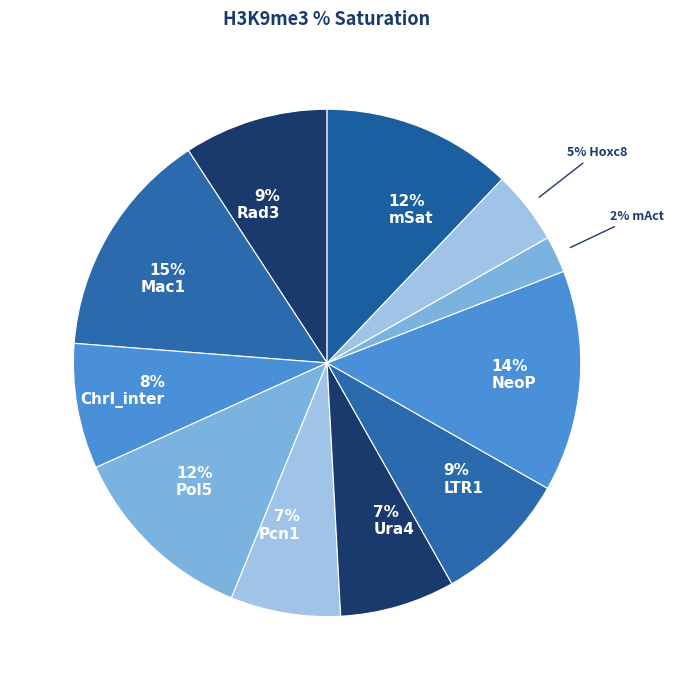

To the nearest percent, what is the average slice percentage?

9%